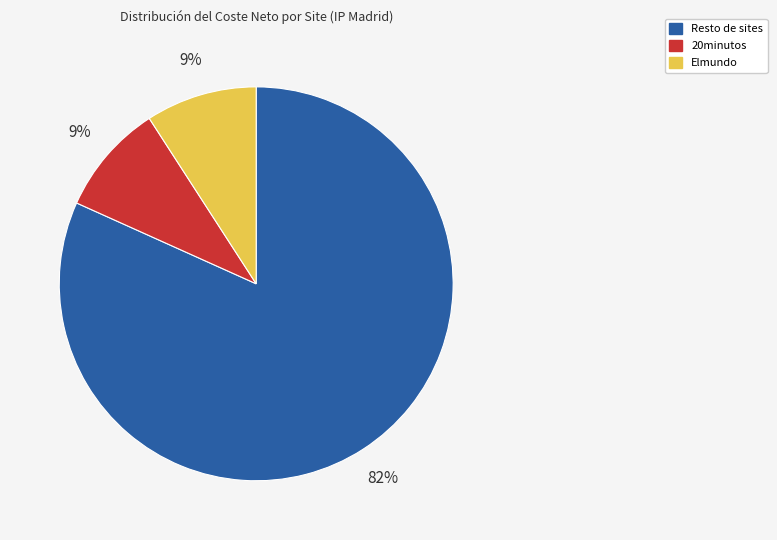

To the nearest percent, what is the average slice percentage?

33%